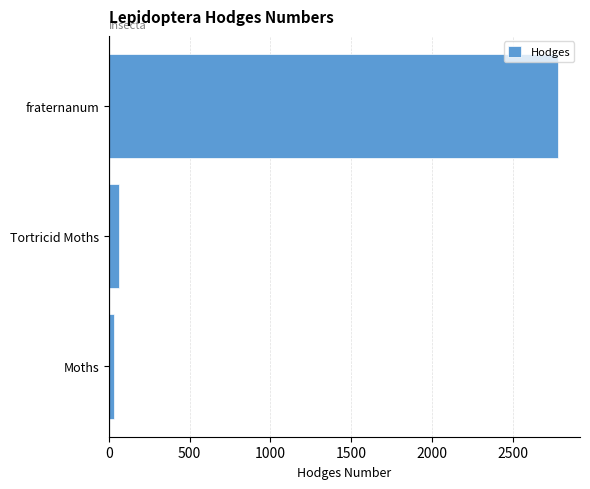

What is the average value?

956.7